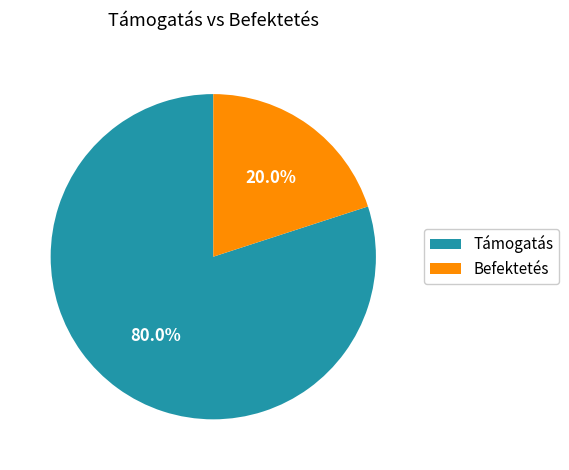

Between Támogatás and Befektetés, which is larger?

Támogatás